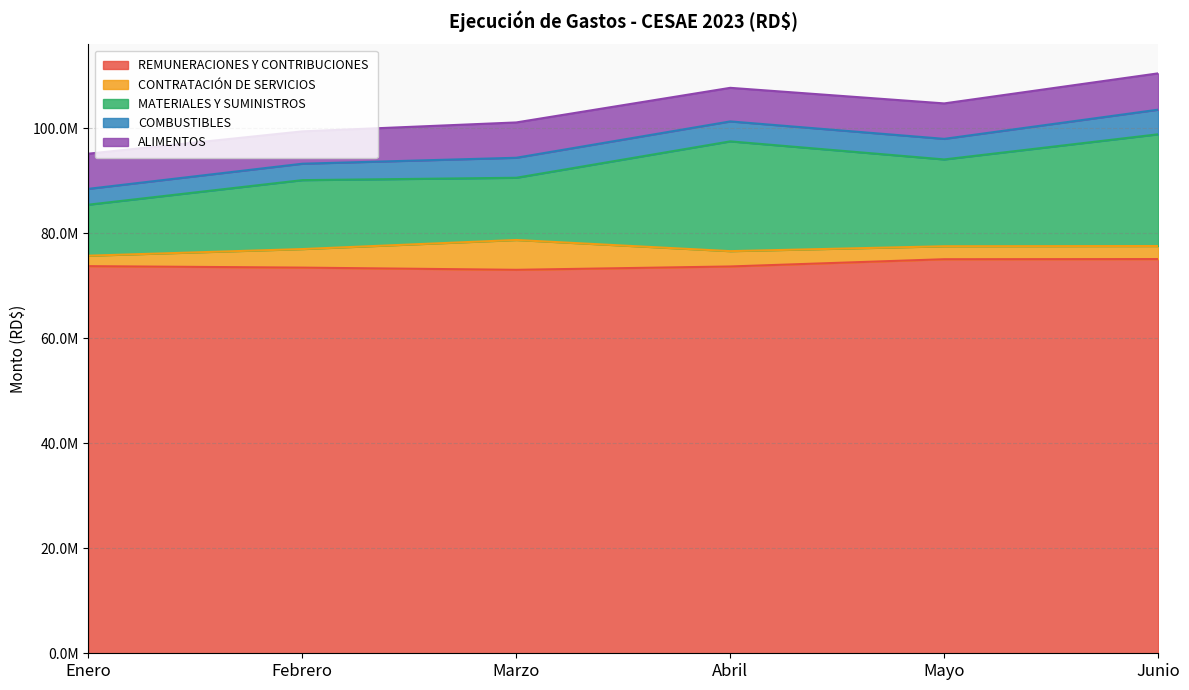

What is the difference between the maximum and minimum values in the MATERIALES Y SUMINISTROS series?

11567943.7